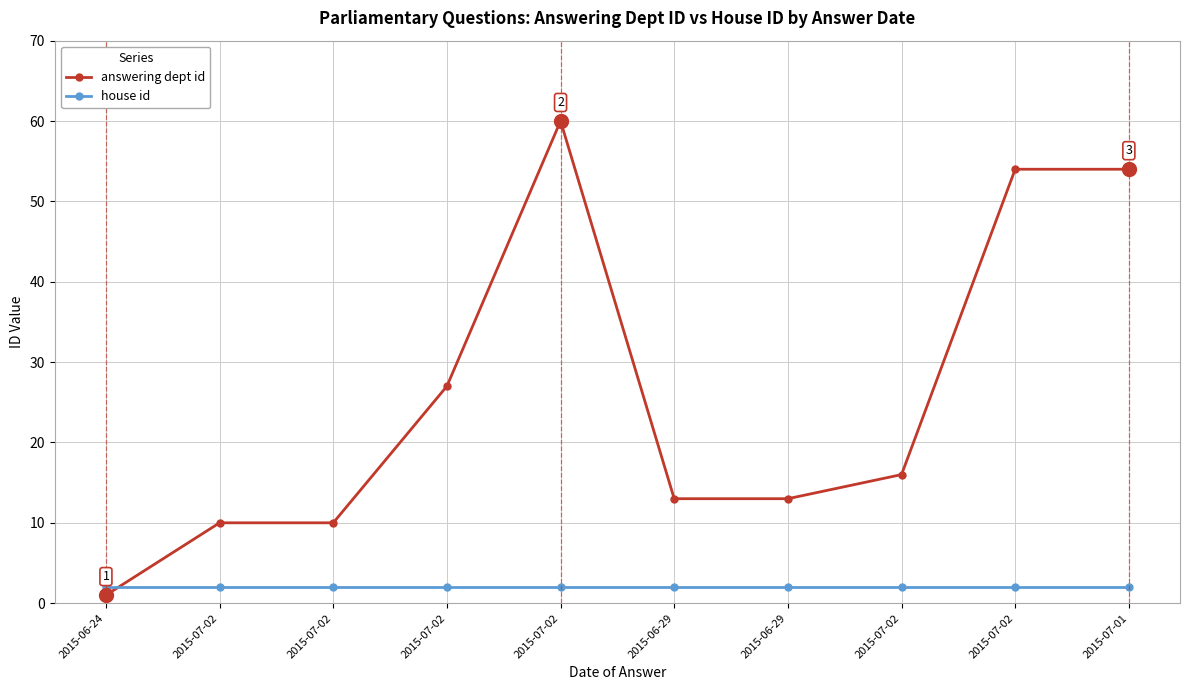

True or false: house id and answering dept id cross at least once.

True